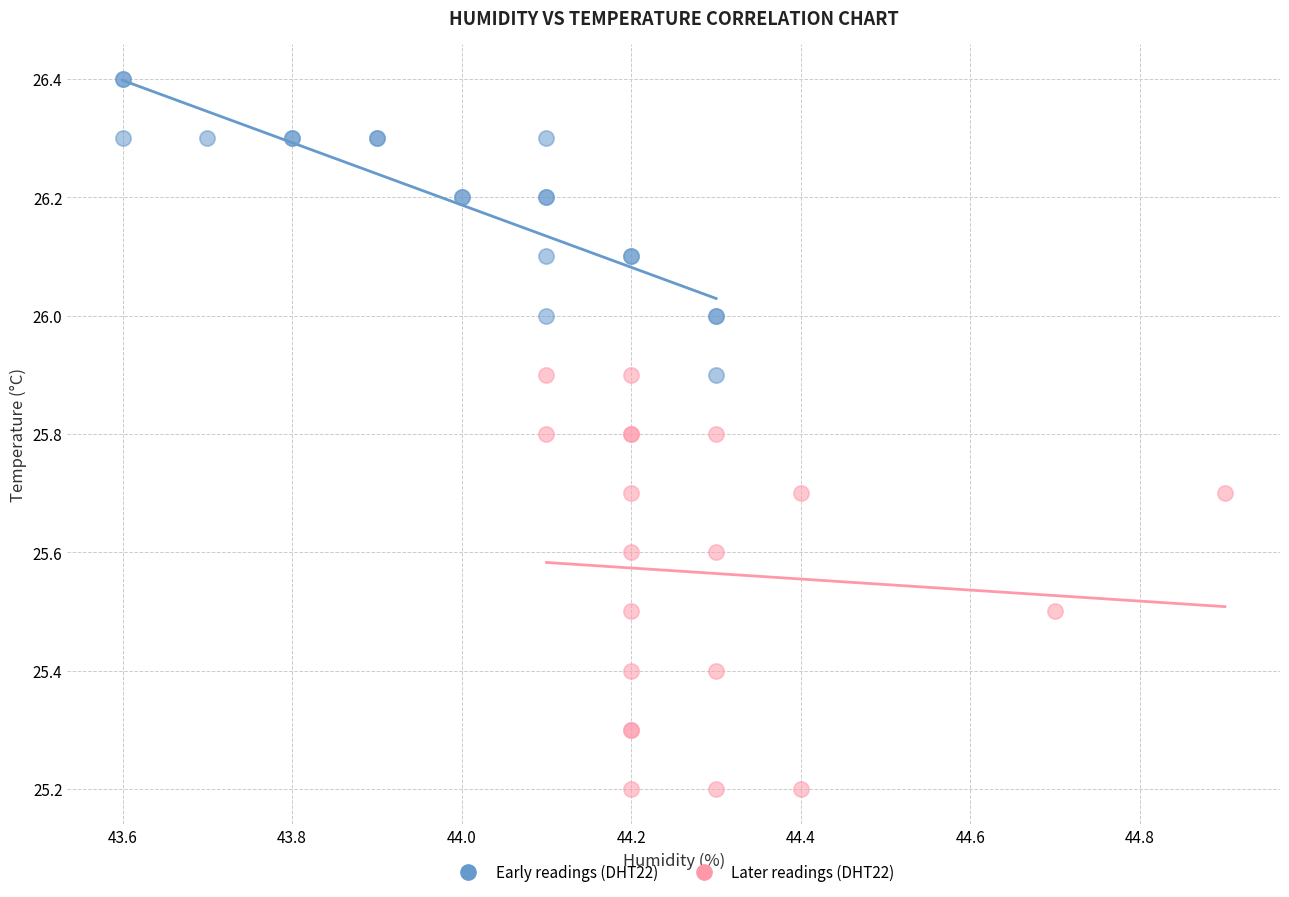

Which series contains the lowest Y value?

Later readings (DHT22)